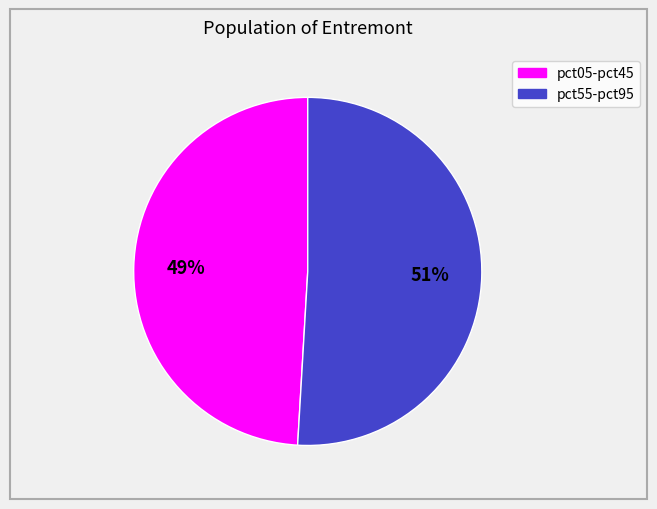

To the nearest percent, what is the difference between the largest and smallest slice percentages?

2%